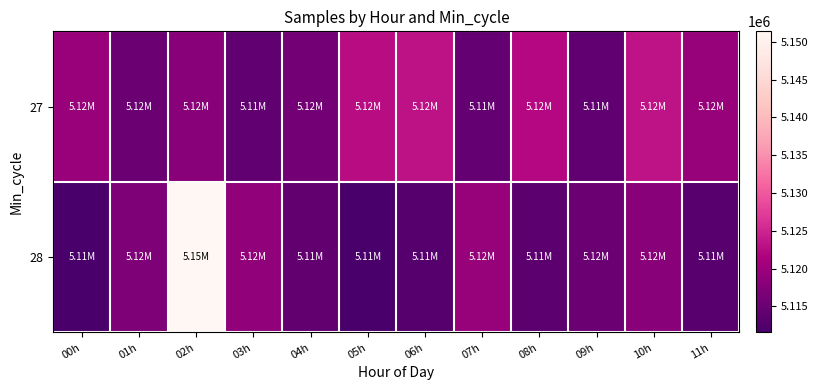

Reading right to left, extract all data points from this chart.

27: 11h=5119469	10h=5123308	09h=5114113	08h=5122263	07h=5114472	06h=5123065	05h=5122651	04h=5115911	03h=5114126	02h=5117966	01h=5115062	00h=5119552
28: 11h=5113120	10h=5117966	09h=5115062	08h=5113478	07h=5119367	06h=5112829	05h=5111731	04h=5114223	03h=5118788	02h=5151406	01h=5117083	00h=5111537